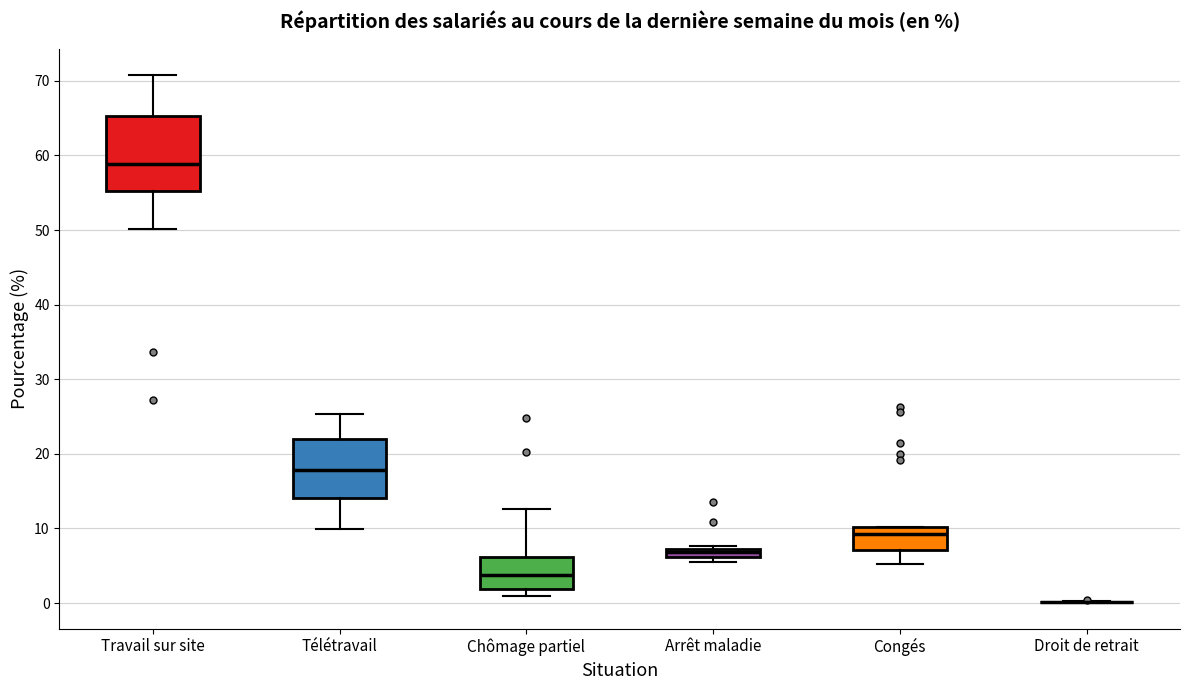

Where is the upper edge of the box for Chômage partiel on the y-axis? The values are not printed on the chart, so give them approximately, as read against the axis.

6